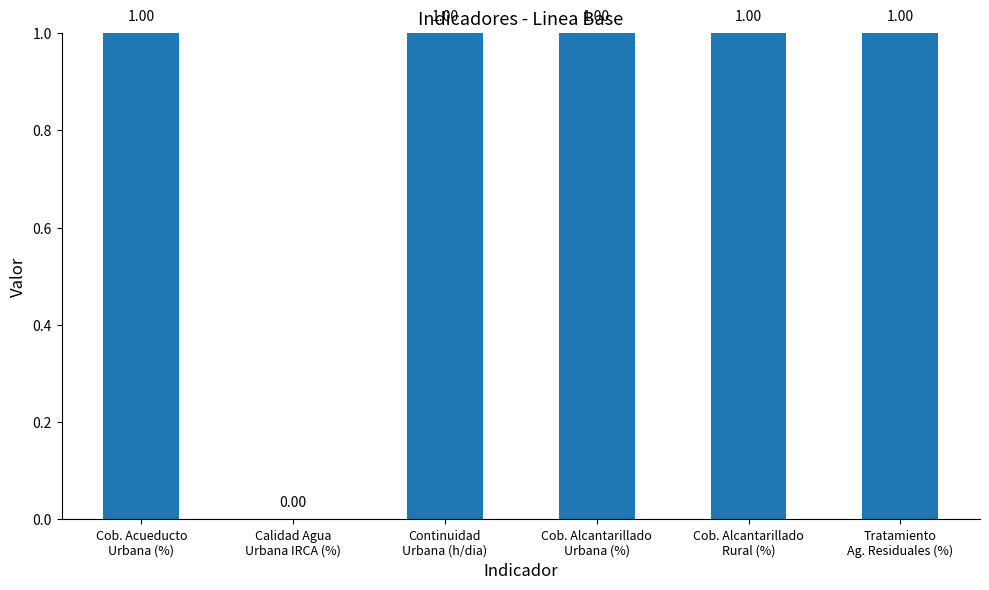

Reading left to right, transcribe all the data shown in this chart.

1	0	1	1	1	1